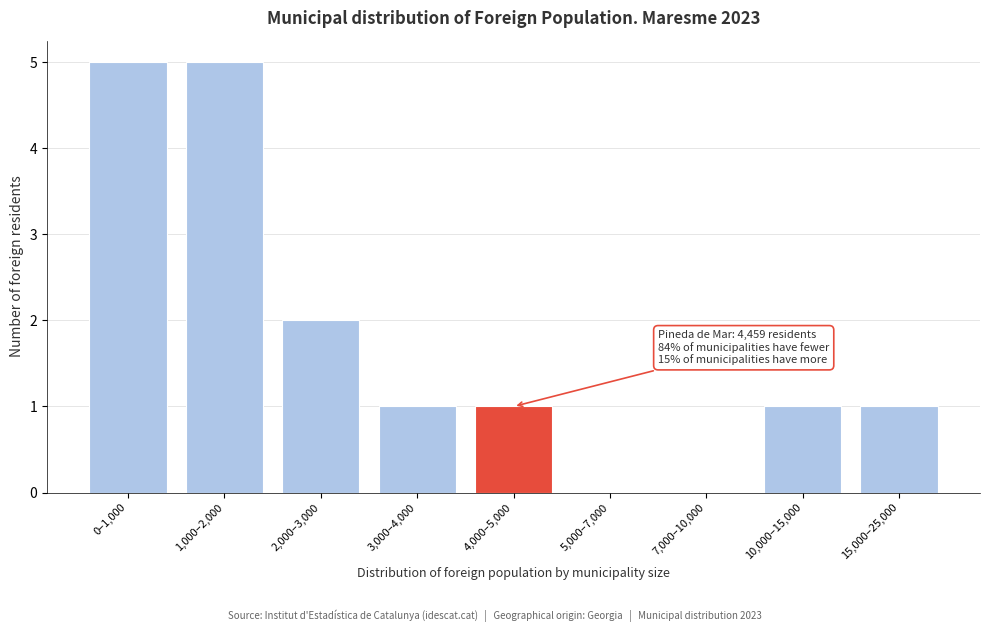

Reading right to left, transcribe all the data shown in this chart.

15,000–25,000=1	10,000–15,000=1	7,000–10,000=0	5,000–7,000=0	4,000–5,000=1	3,000–4,000=1	2,000–3,000=2	1,000–2,000=5	0–1,000=5